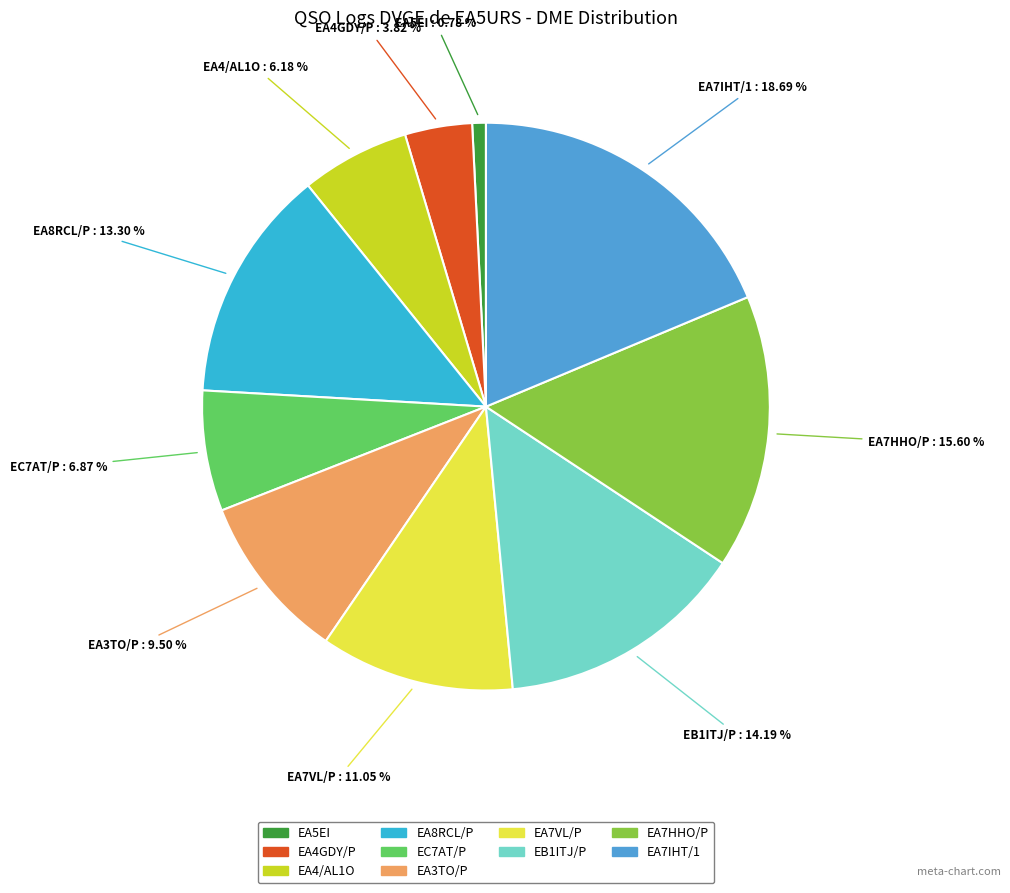

Is it true that EC7AT/P is 17% of the pie?

False